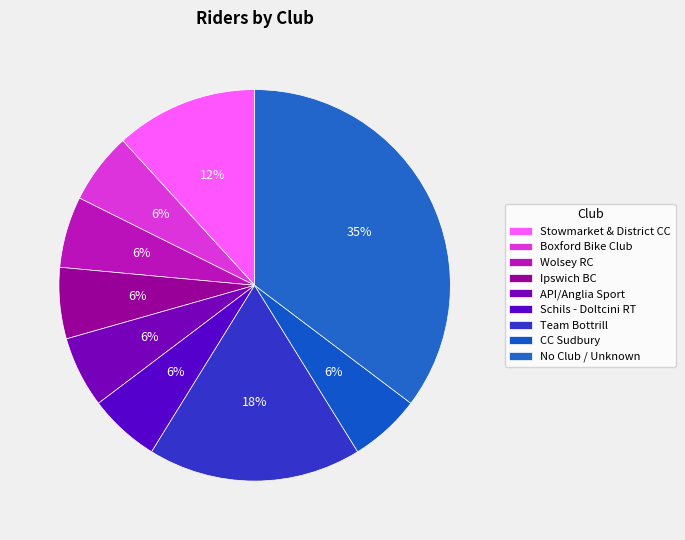

How many slices are in this pie chart?

9